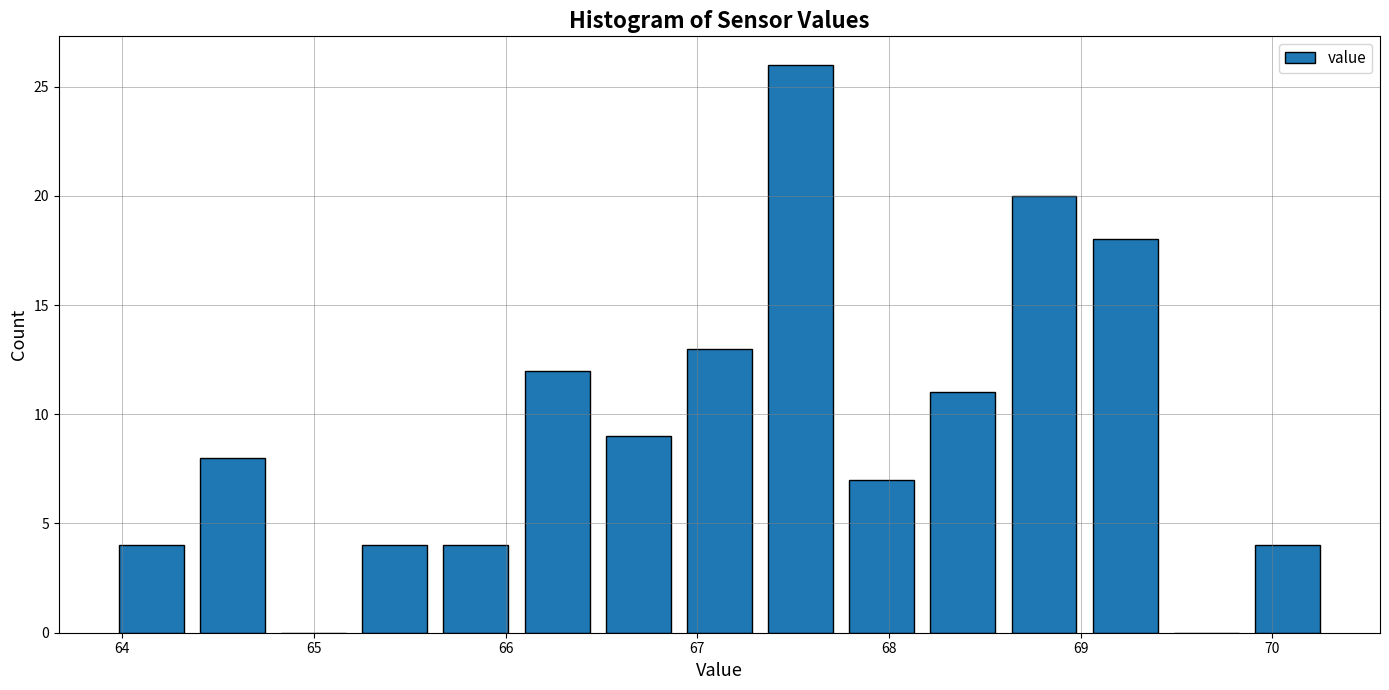

Over which range of the x-axis is the bar tallest?

67.3 to 67.8